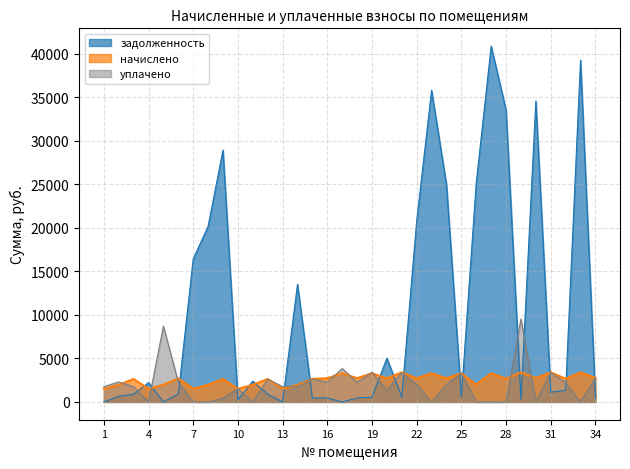

Rank the series by their maximum value, from lowest to highest.

начислено, уплачено, задолженность